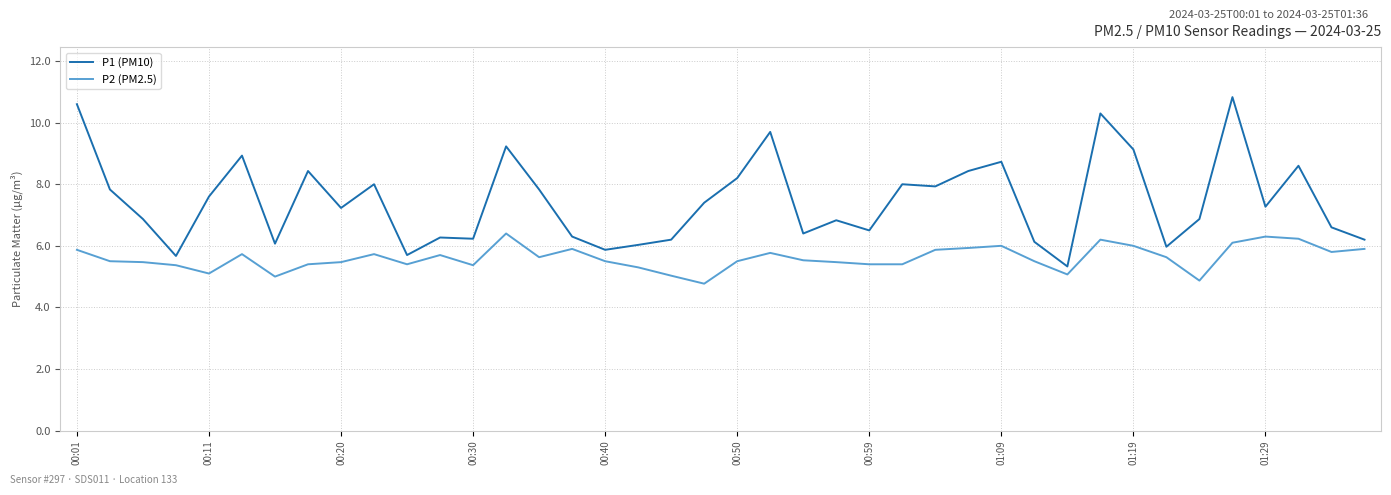

What is the difference between the maximum and minimum values in the P1 (PM10) series?

5.5